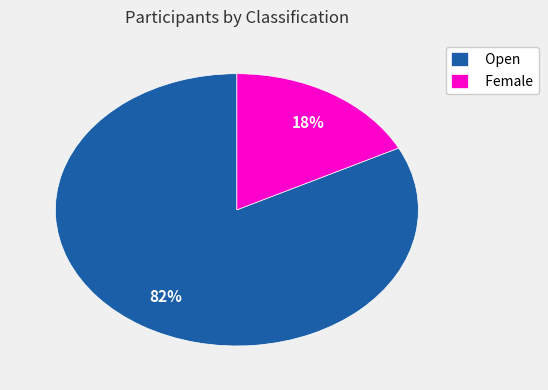

Is the sum of Open and Female greater than half?

Yes